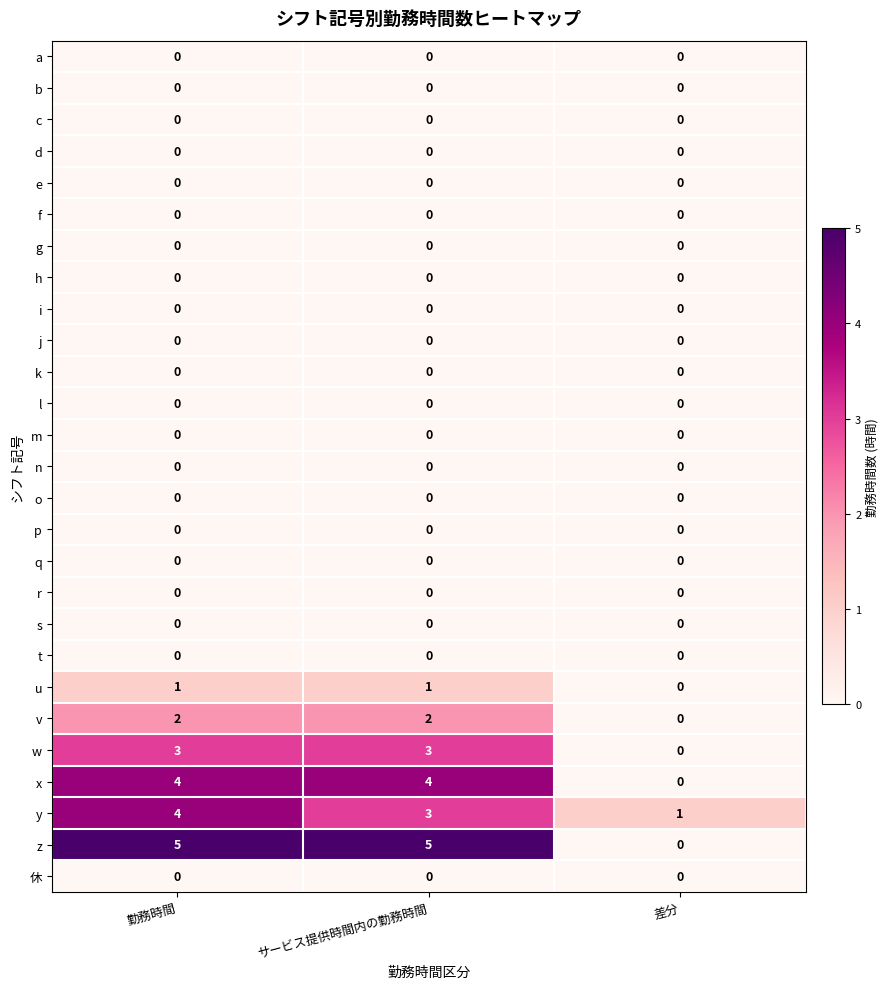

Is it true that x equals 4 at 勤務時間?

True